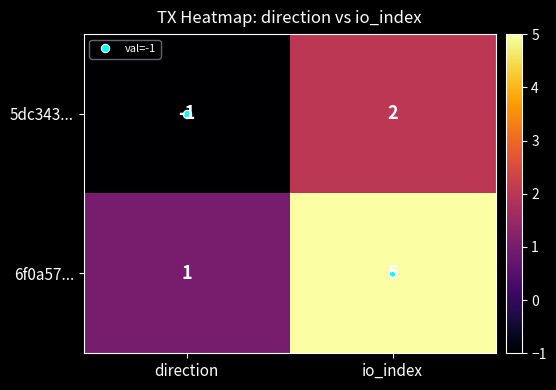

Which series has the widest spread of values?

6f0a57...